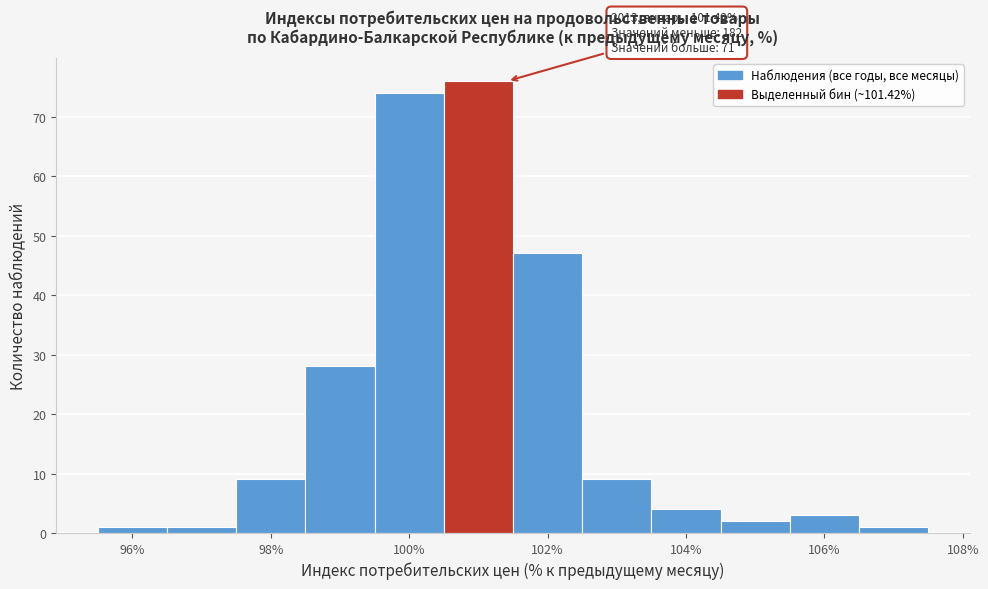

Over which range of the x-axis is the bar tallest?

100.5 to 101.5